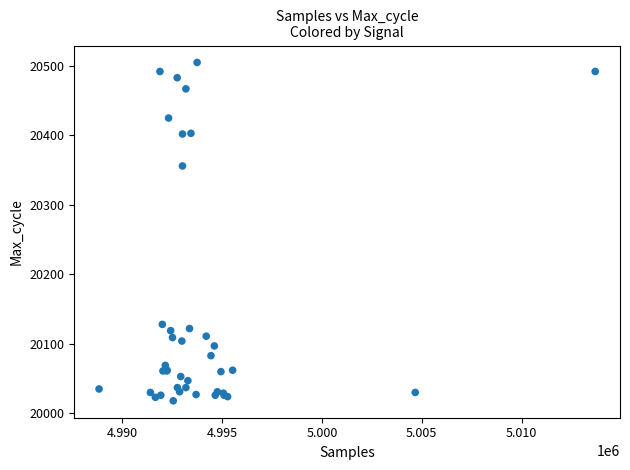

What Y value in the scatter plot is closest to 20261?

20356